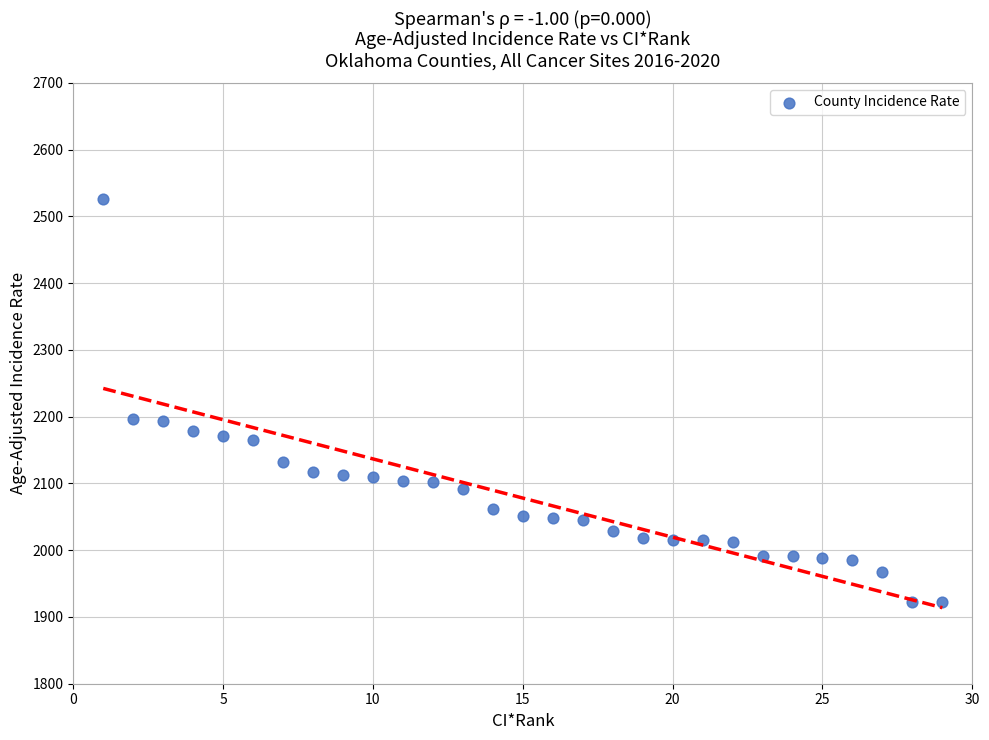

What is the range of X values (max minus min)?

28.0